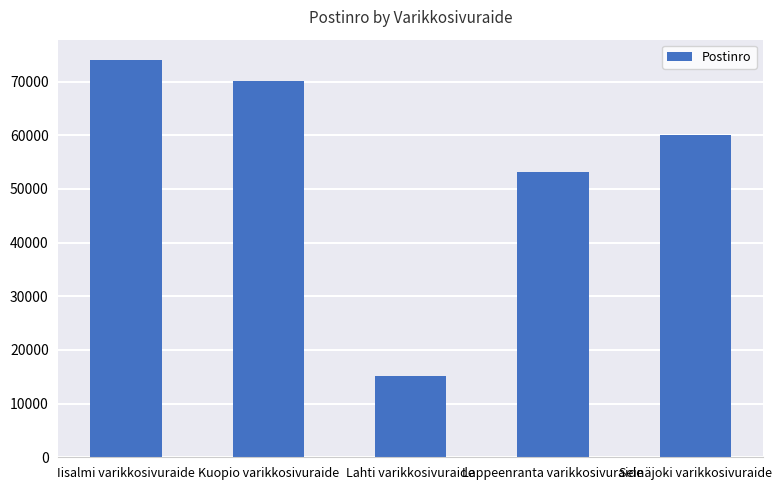

Which label corresponds to the smallest value in the chart?

Lahti varikkosivuraide